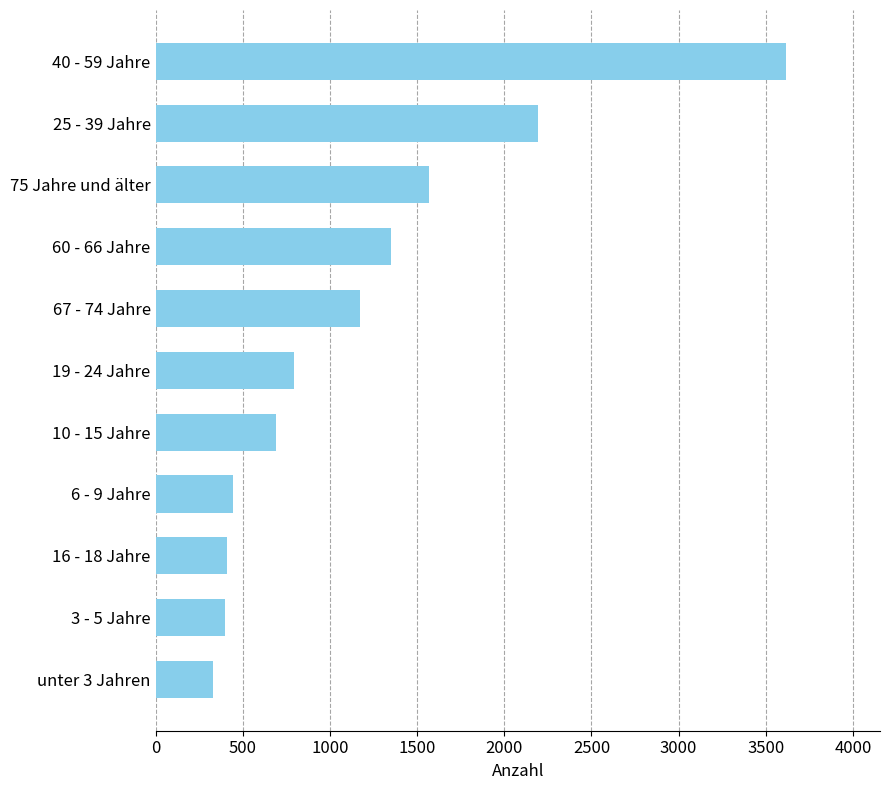

How many data points does each series have?

11